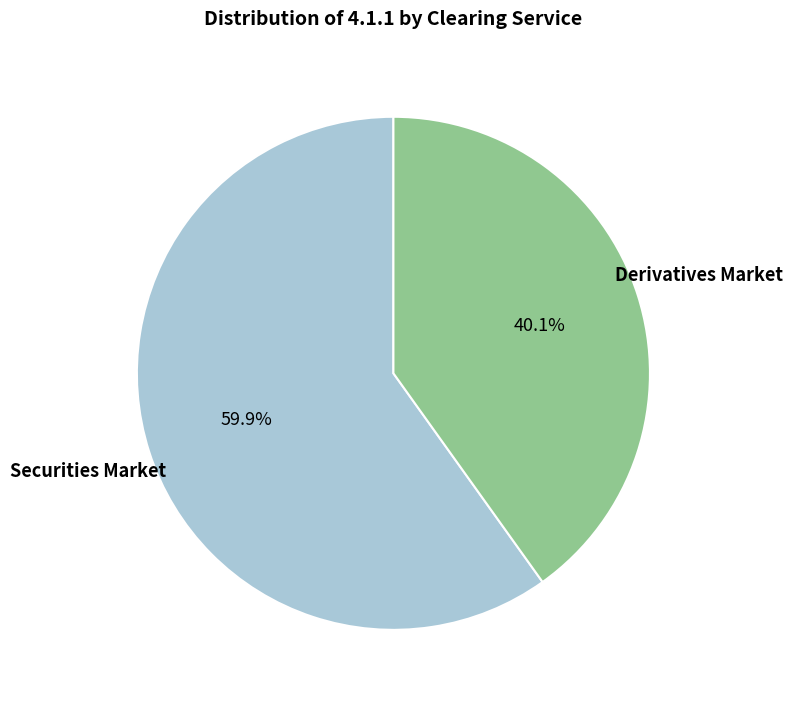

Does any single category account for the majority?

Yes